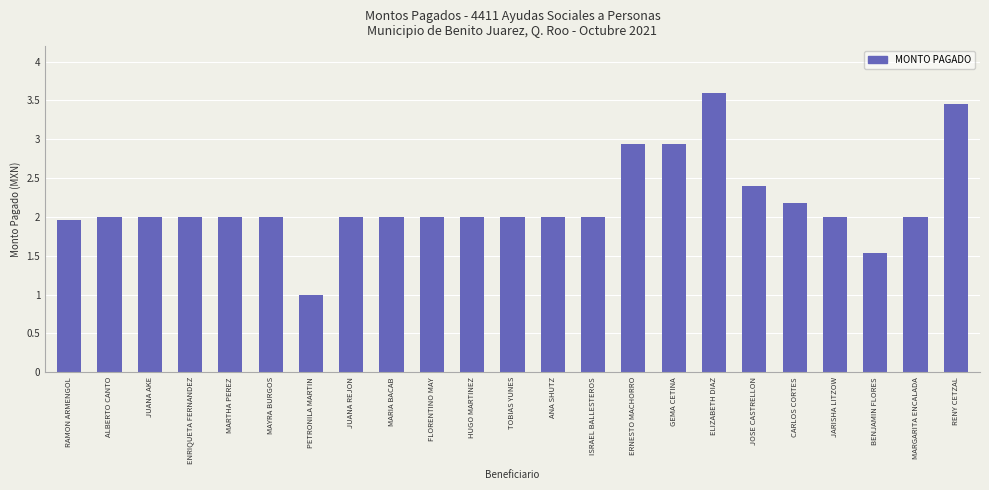

What is the label of the 7th bar from the right?

ELIZABETH DIAZ